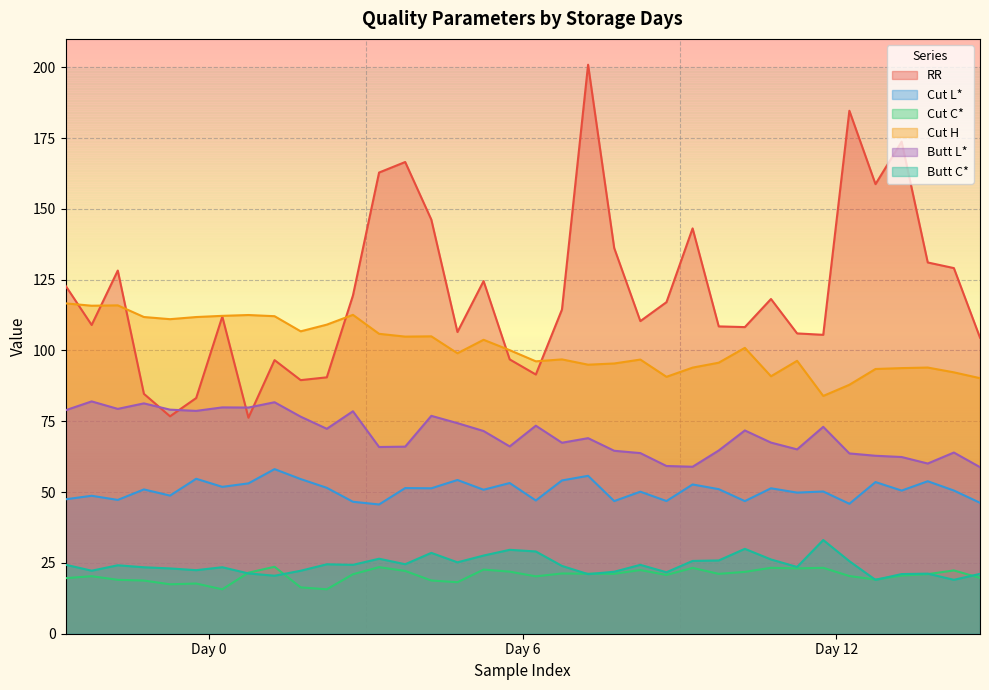

True or false: Cut C* has a value of 21.3 at 6.

True